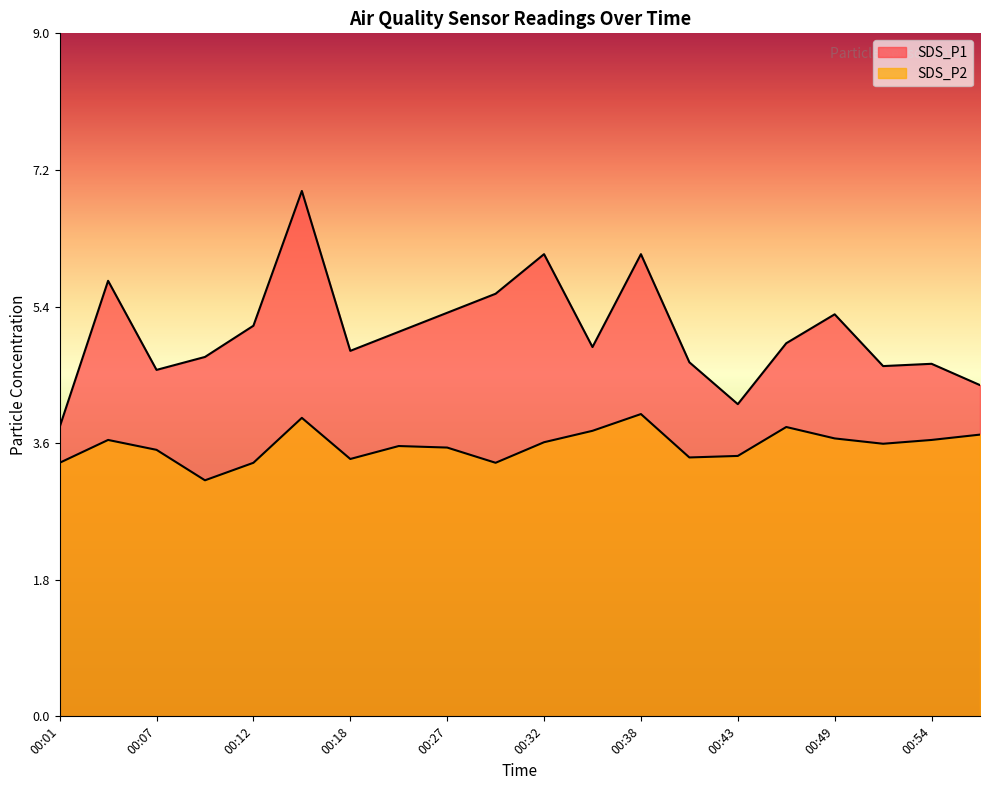

List the series in order of their overall mean, lowest first.

SDS_P2, SDS_P1